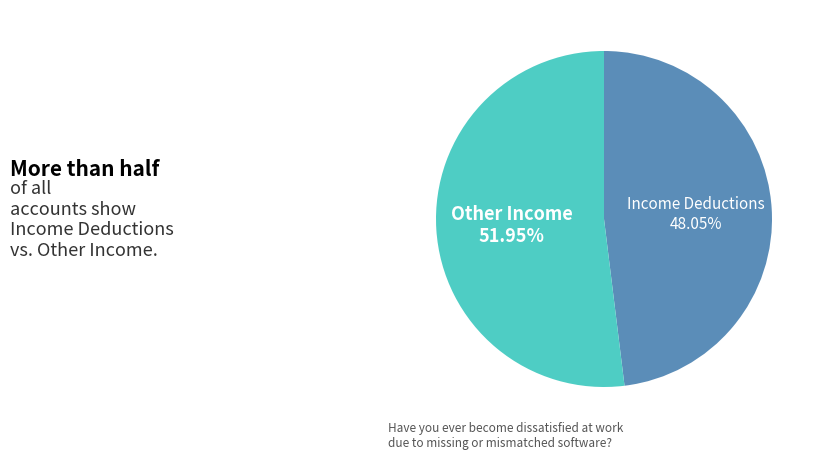

Approximately how many times larger is the value at Other Income compared to Income Deductions?

1.1